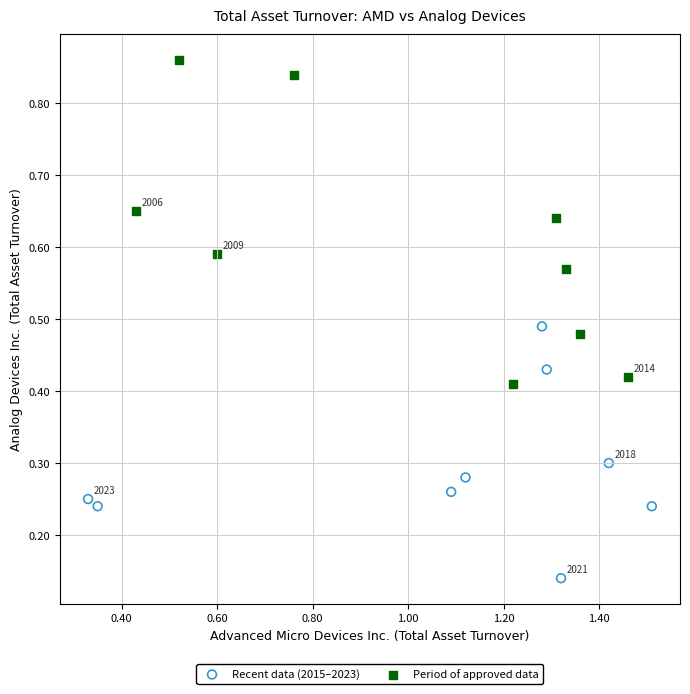

Which series has the widest spread of Y values?

Period of approved data